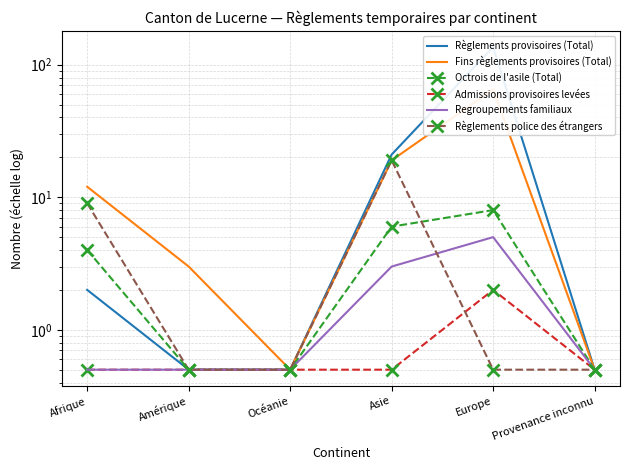

What are all the series names shown in the legend?

Règlements provisoires (Total), Fins règlements provisoires (Total), Octrois de l'asile (Total), Admissions provisoires levées, Regroupements familiaux, Règlements police des étrangers